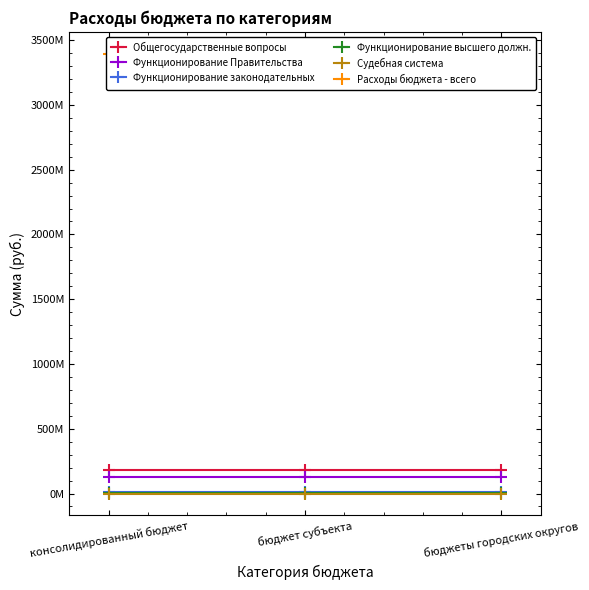

Which series has the largest total across all categories?

Расходы бюджета - всего